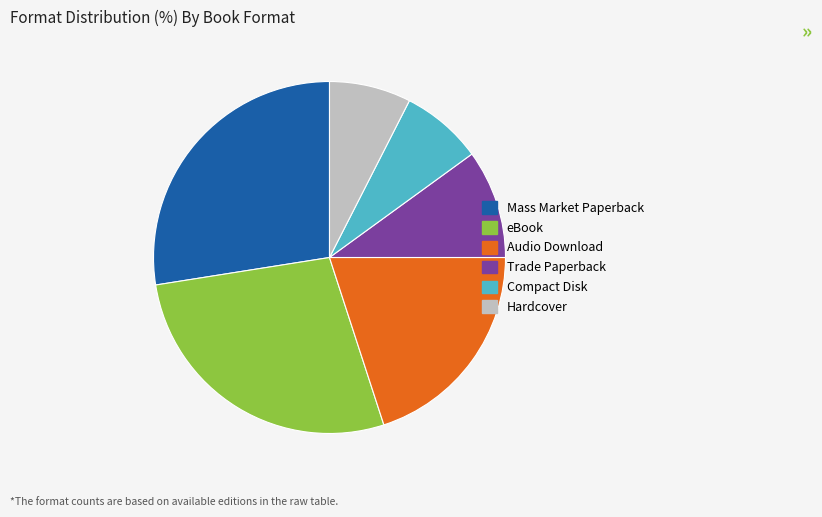

What is the ratio of the value at Audio Download to the value at eBook?

0.7